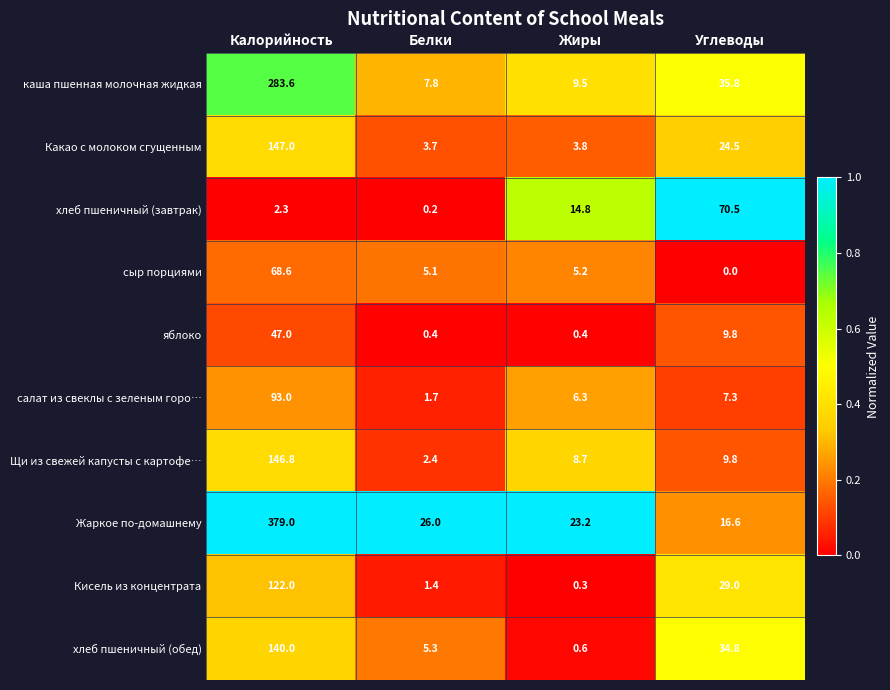

At Калорийность, list the series in order from smallest to largest.

хлеб пшеничный (завтрак), яблоко, сыр порциями, салат из свеклы с зеленым горо…, Кисель из концентрата, хлеб пшеничный (обед), Щи из свежей капусты с картофе…, Какао с молоком сгущенным, каша пшенная молочная жидкая, Жаркое по-домашнему